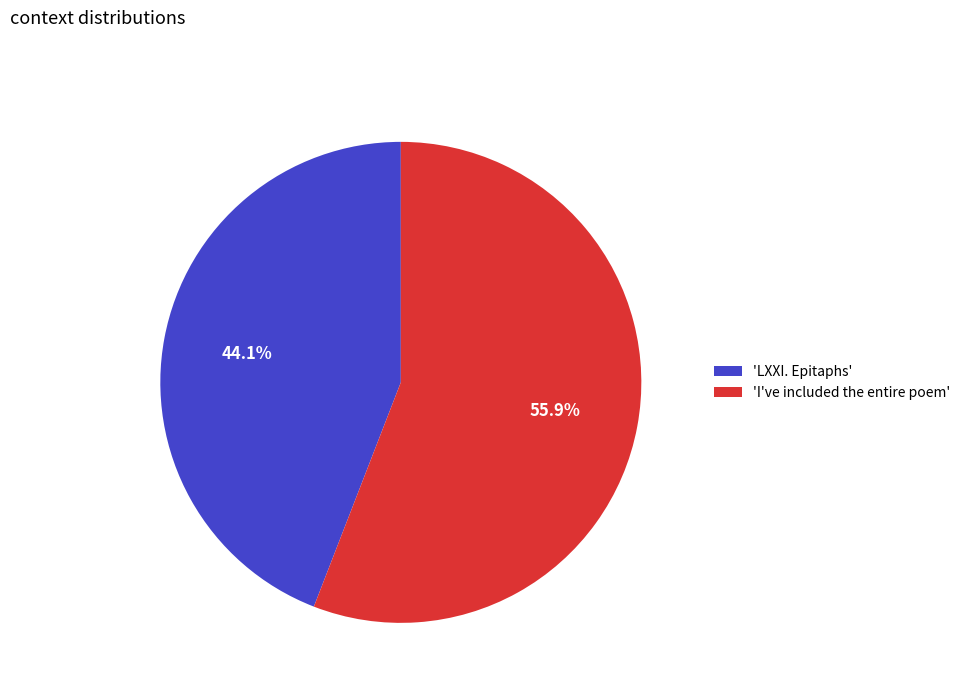

What is the largest slice in the pie chart?

'I've included the entire poem'